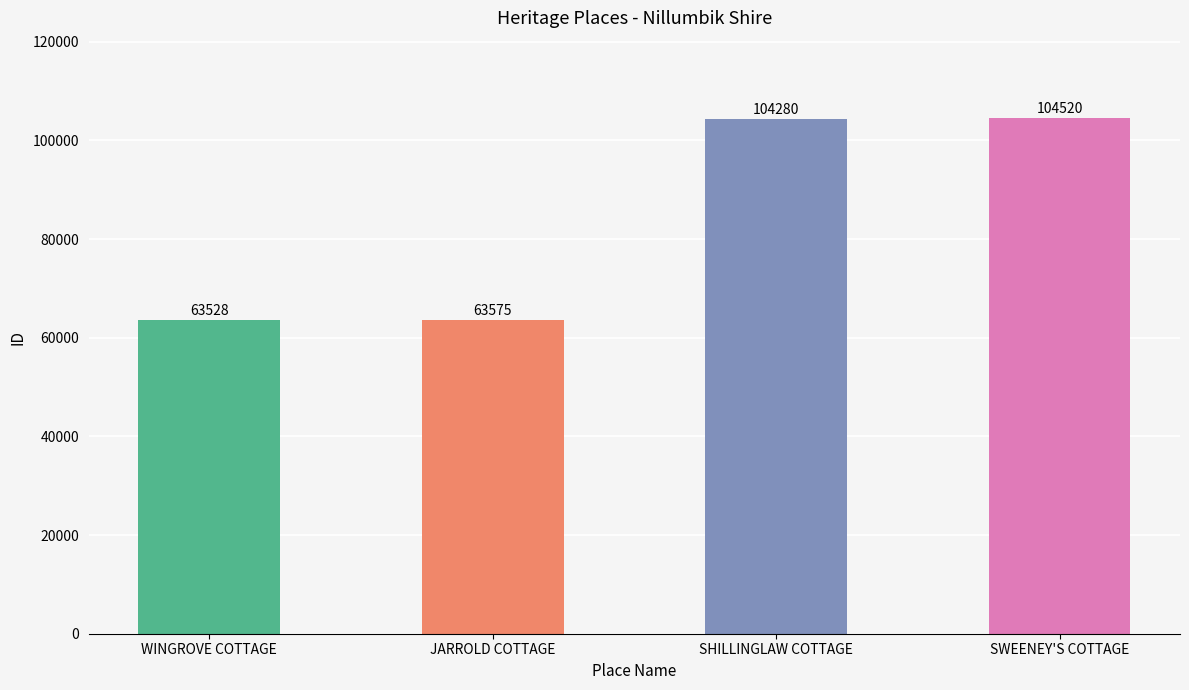

Which category has the lowest value across all series?

WINGROVE COTTAGE